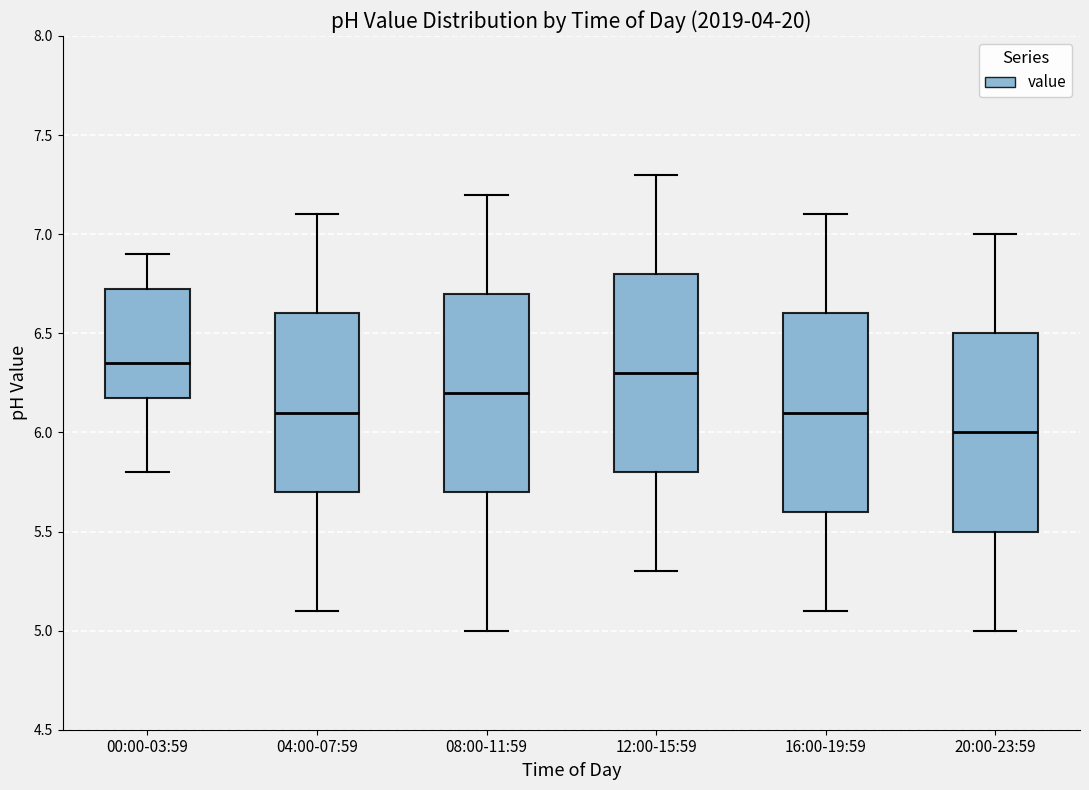

Reading left to right, read every box against the y-axis: the position of its median line, the range the box covers, and the ends of its whiskers. The values are not printed on the chart, so give them approximately, as read against the axis.

00:00-03:59: median 6.35, box 6.20 to 6.75, whiskers 5.80 to 6.90
04:00-07:59: median 6.10, box 5.70 to 6.60, whiskers 5.10 to 7.10
08:00-11:59: median 6.20, box 5.70 to 6.70, whiskers 5.00 to 7.20
12:00-15:59: median 6.30, box 5.80 to 6.80, whiskers 5.30 to 7.30
16:00-19:59: median 6.10, box 5.60 to 6.60, whiskers 5.10 to 7.10
20:00-23:59: median 6.00, box 5.50 to 6.50, whiskers 5.00 to 7.00